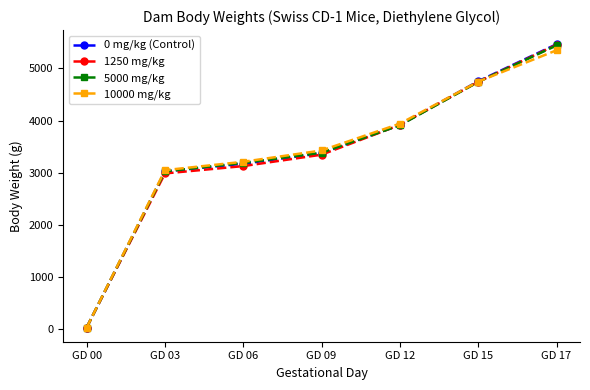

What is the difference between the maximum and minimum values in the 1250 mg/kg series?

5424.5